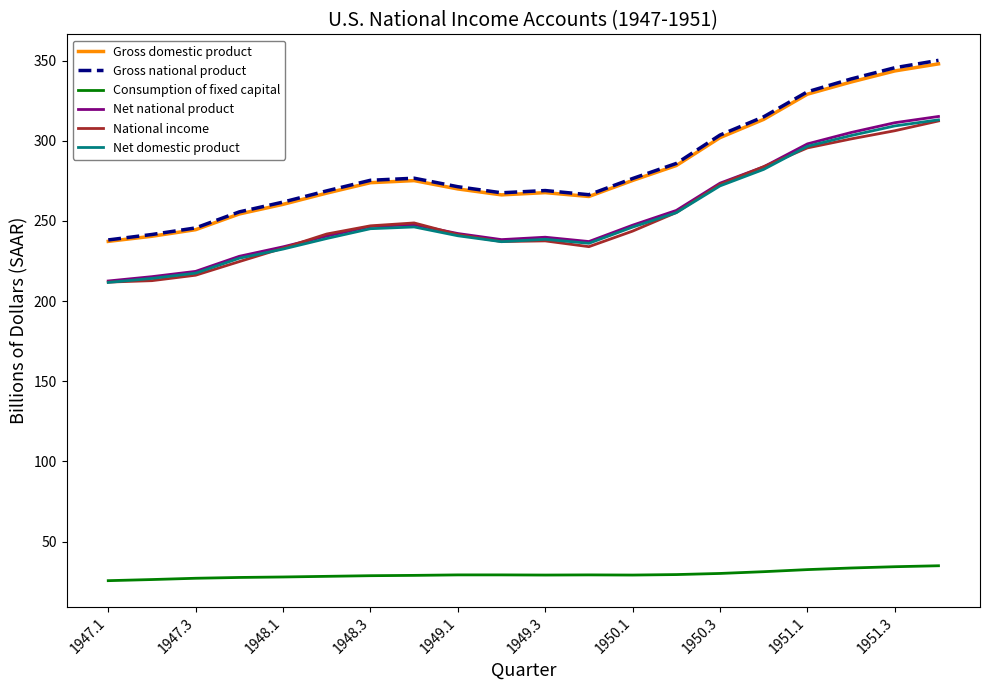

What is the minimum value shown in the chart?

25.6